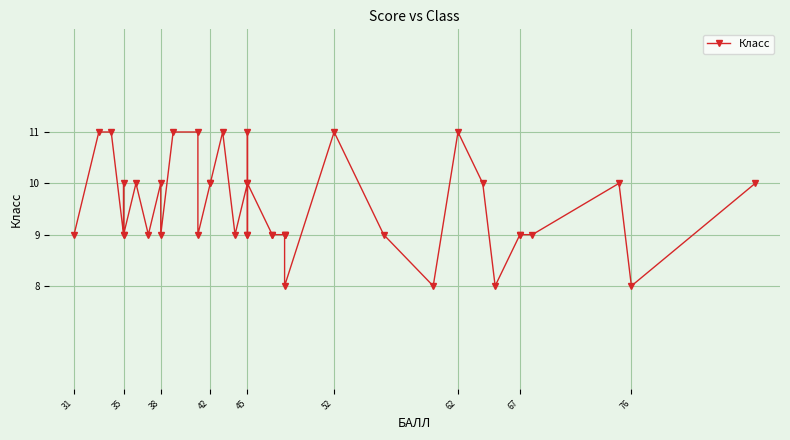

What is the approximate value at 38?

9